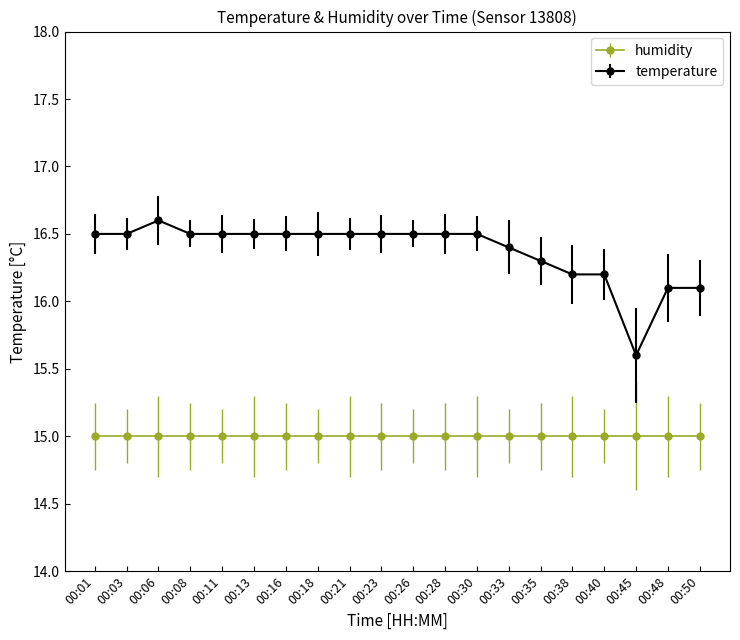

What is the average value of the humidity series?

15.0